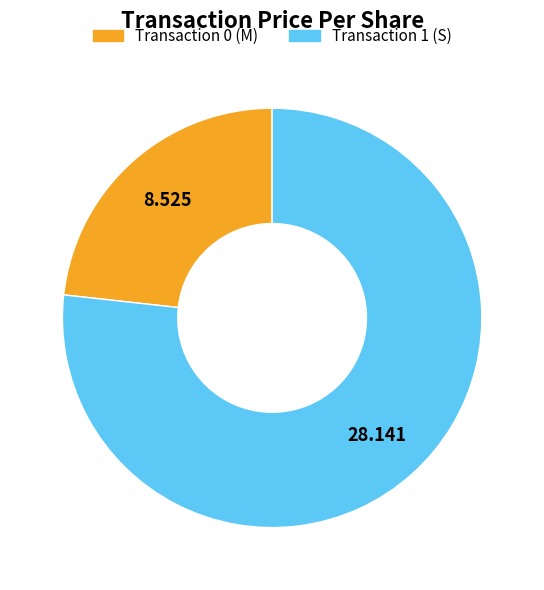

Count the number of slices in the pie.

2